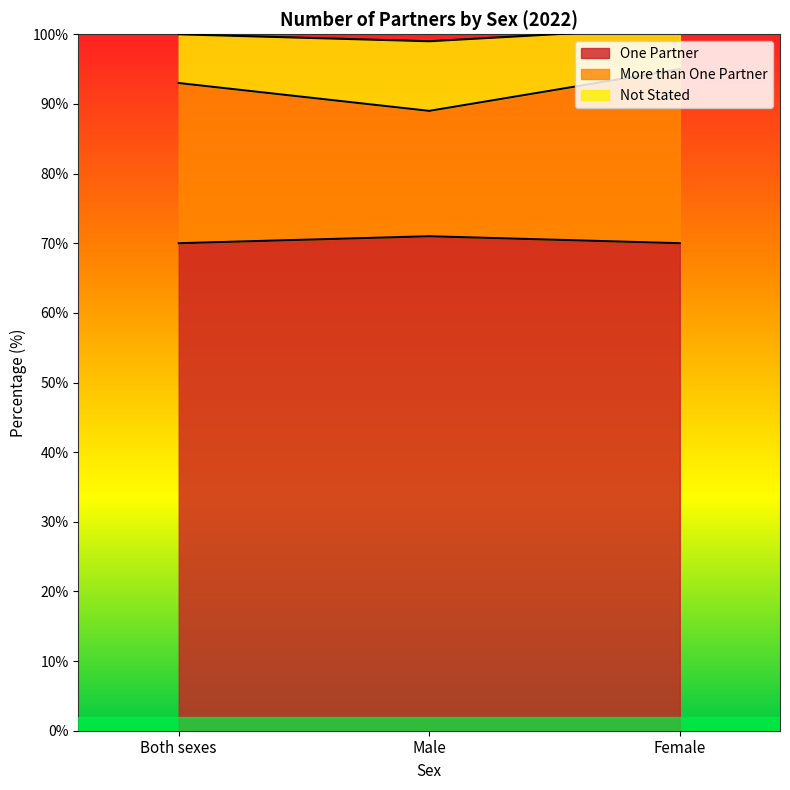

List the labels in order of One Partner value, smallest first.

Both sexes, Female, Male